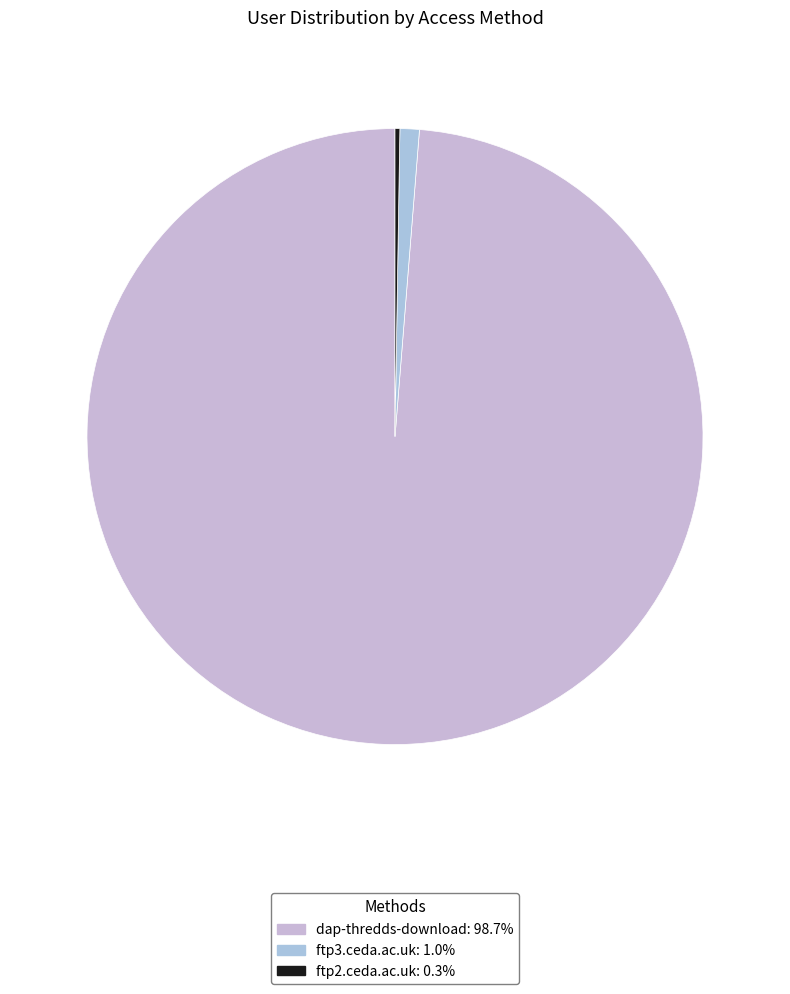

Count the number of slices in the pie.

3